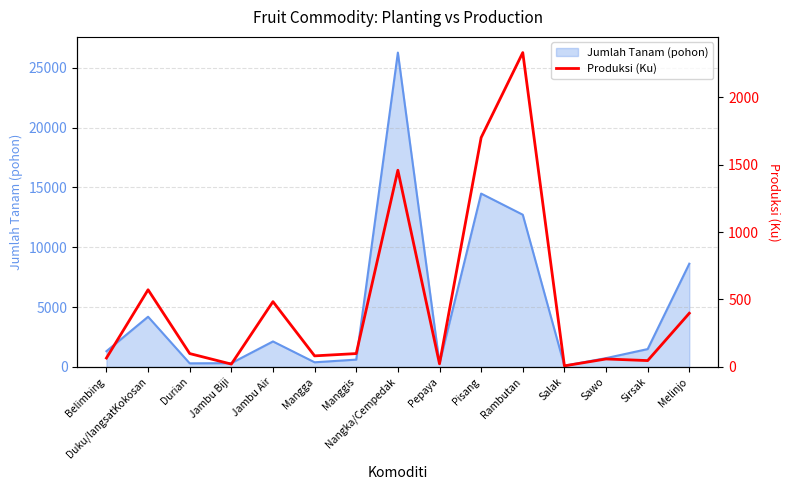

Reading left to right, extract all data points from this chart.

66	572	99	21	484	82	99	1458	23	1700	2330	8	59	47	398